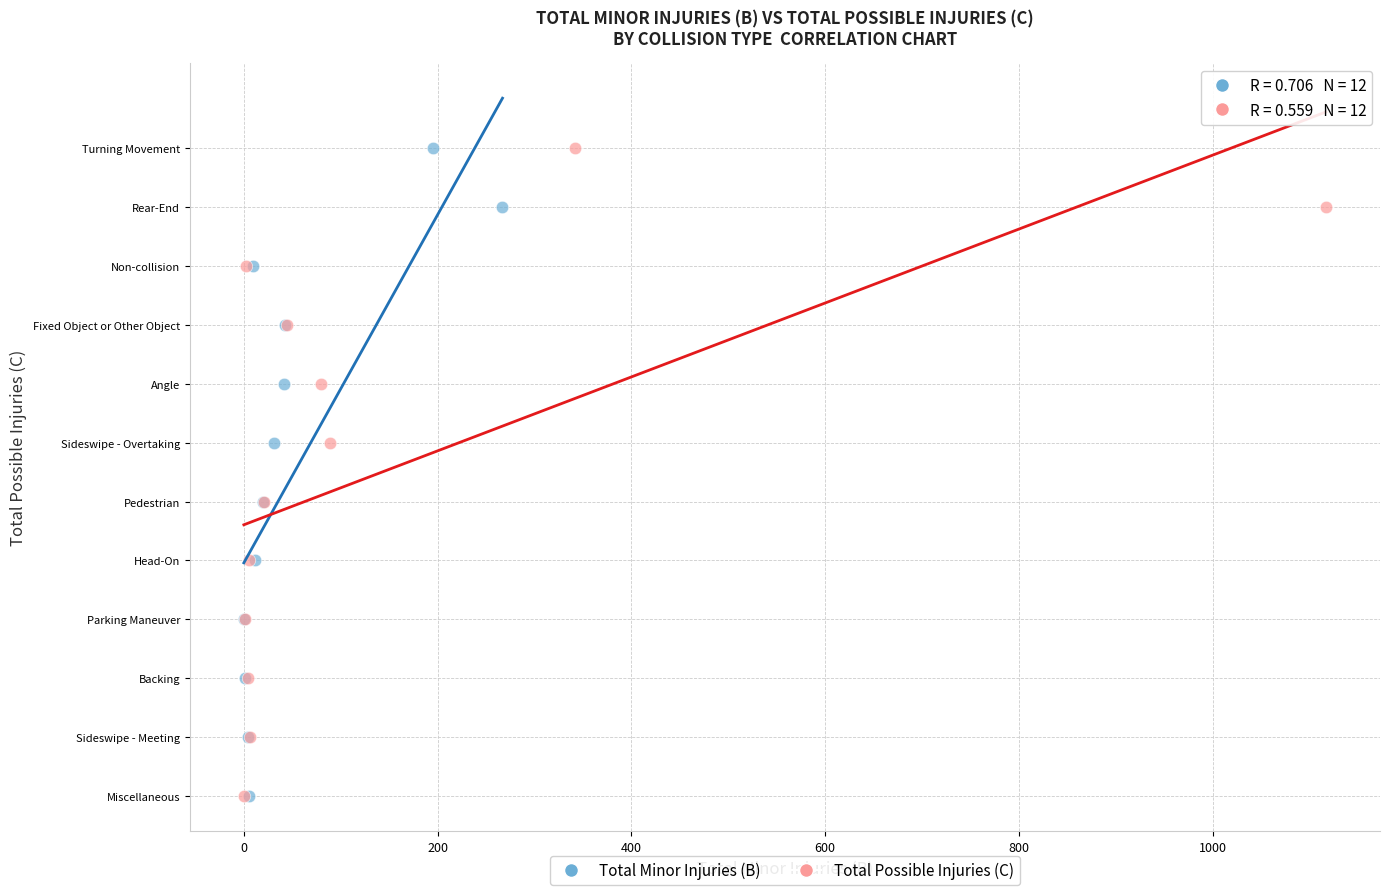

What are all the series names shown in the legend?

Total Minor Injuries (B), Total Possible Injuries (C)